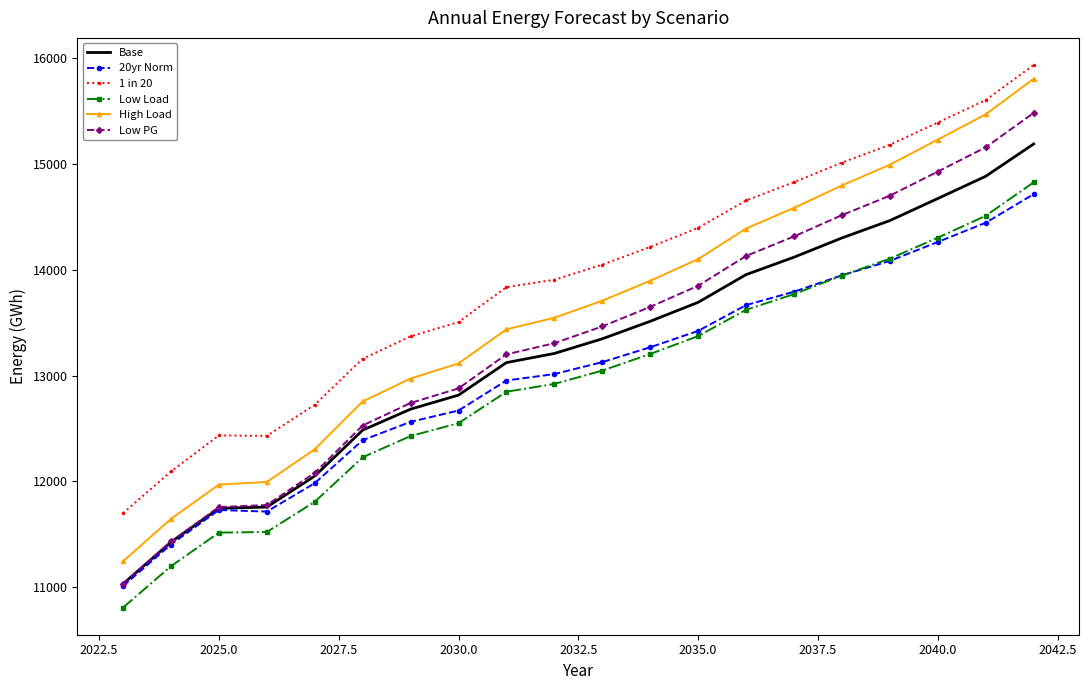

Which series has the largest total across all categories?

1 in 20